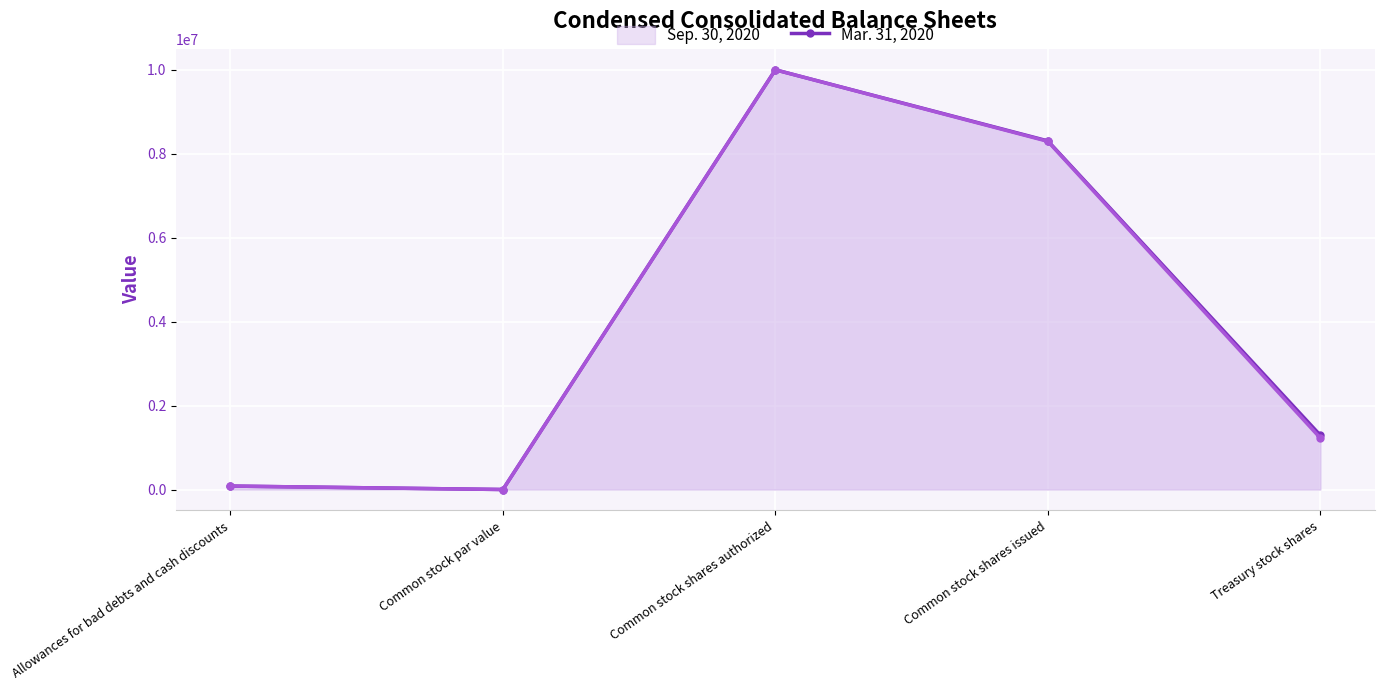

At which label does Mar. 31, 2020 (line) reach its minimum?

Common stock par value